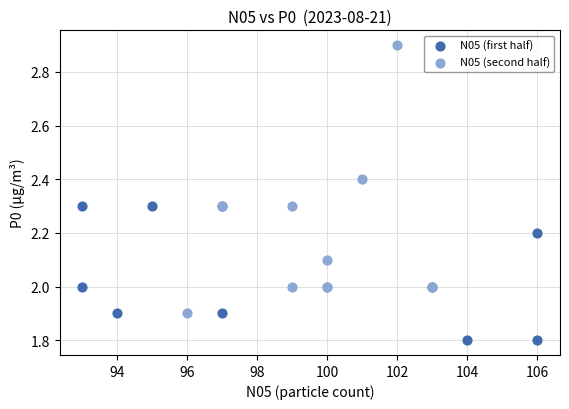

Which series contains the highest Y value?

N05 (second half)